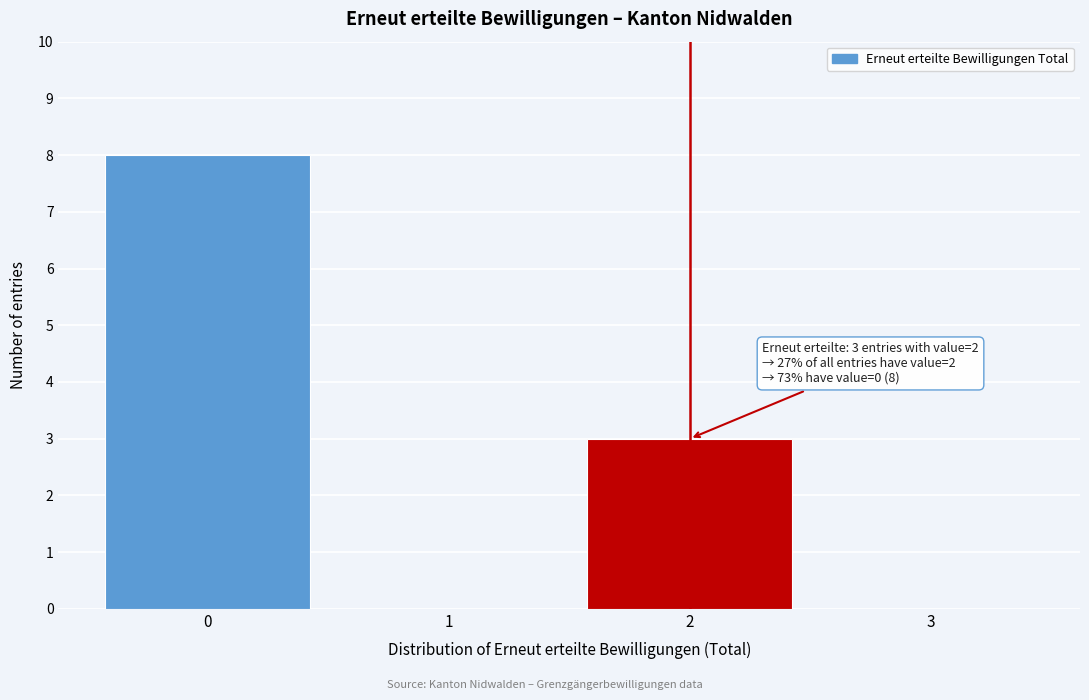

Reading left to right, what are all the values shown in this chart?

0=8	1=0	2=3	3=0